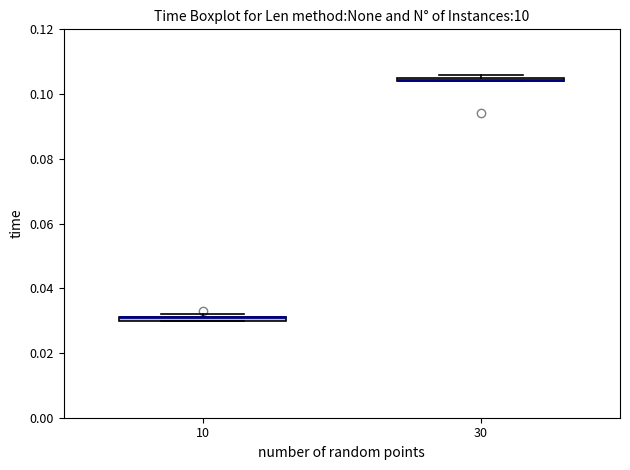

Where is the upper edge of the box at x = 10 on the y-axis? The values are not printed on the chart, so give them approximately, as read against the axis.

0.032